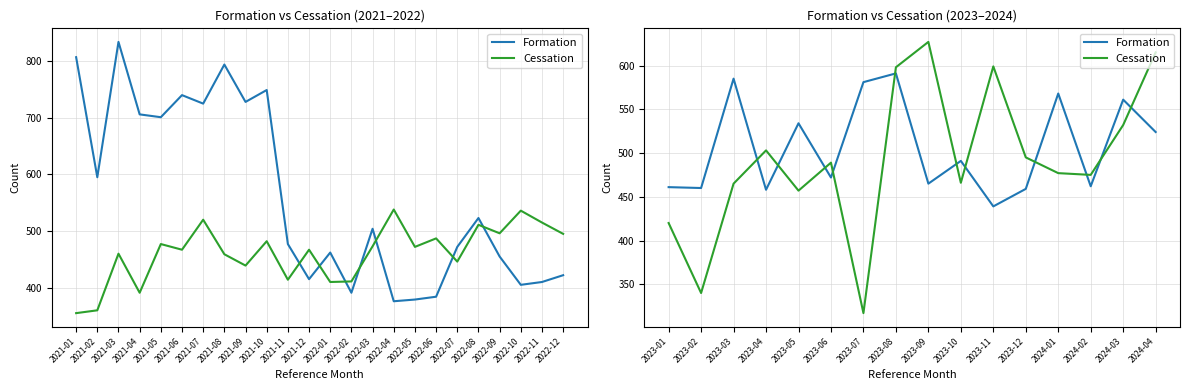

How many interior local peaks does the Formation series have?

6